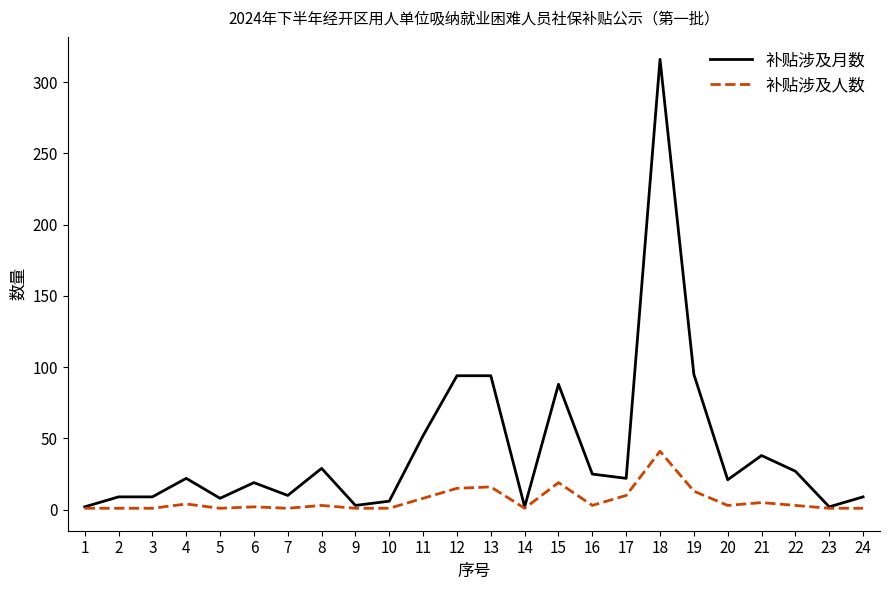

Which series changed the most between 15 and 16?

补贴涉及月数